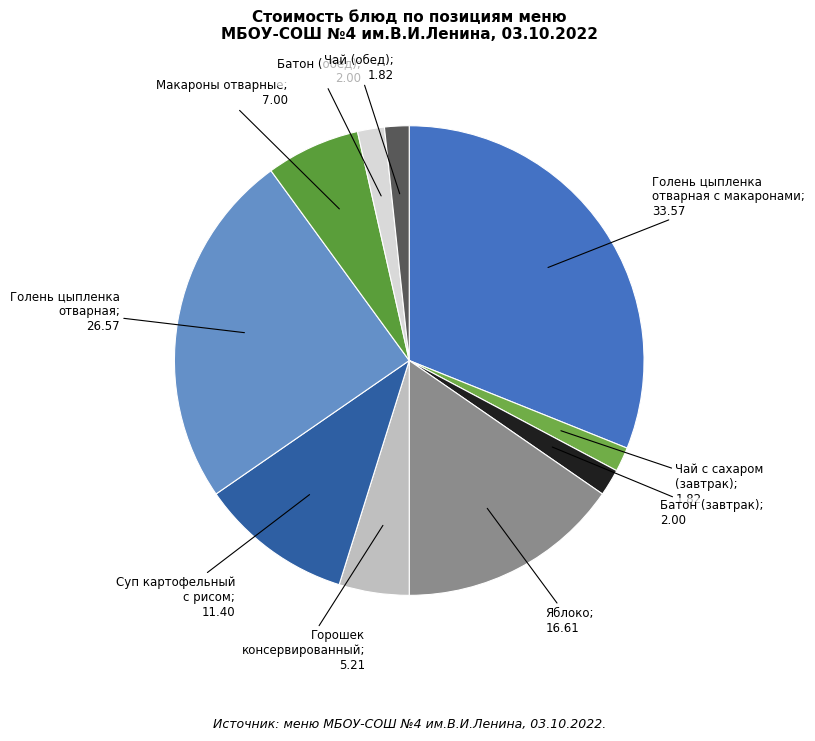

To the nearest percent, what is the average slice percentage?

10%